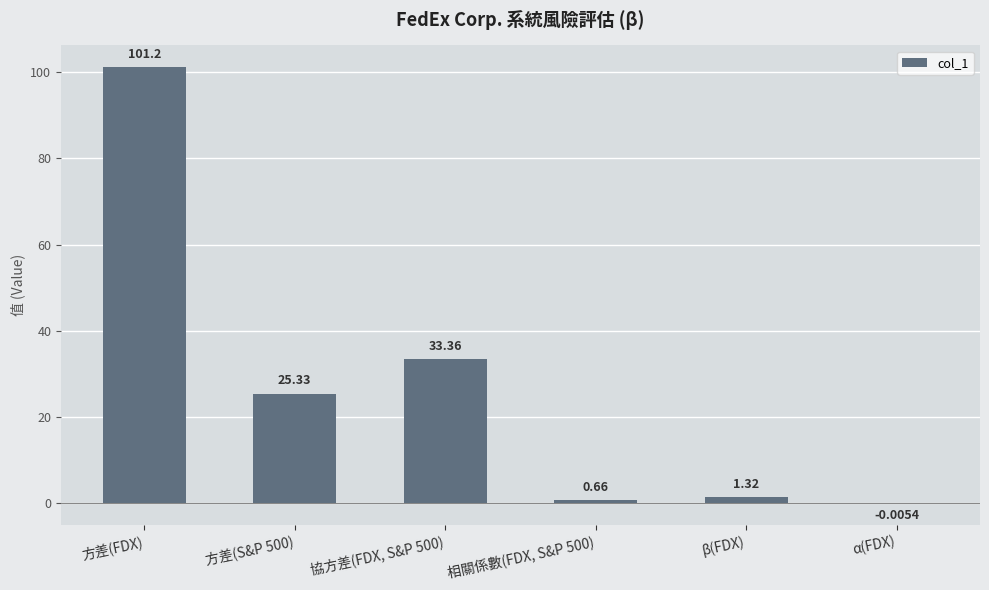

What is the sum of the values at 方差(S&P 500) and α(FDX)?

25.3